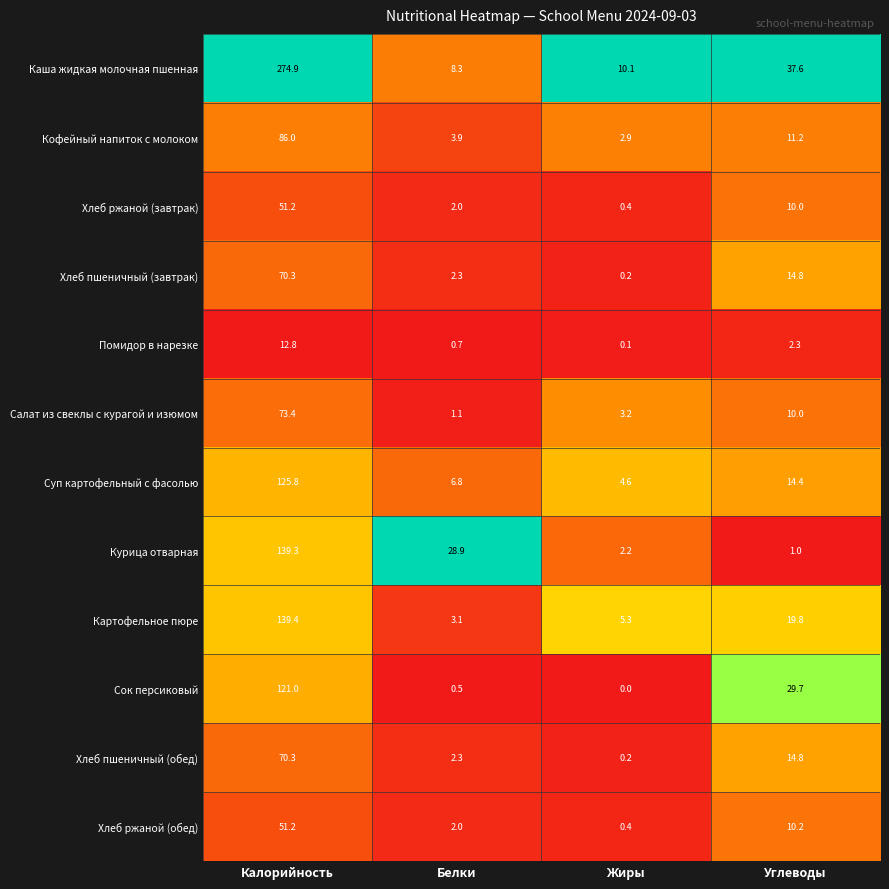

The value of Помидор в нарезке at Белки is 0.7. True or false?

True